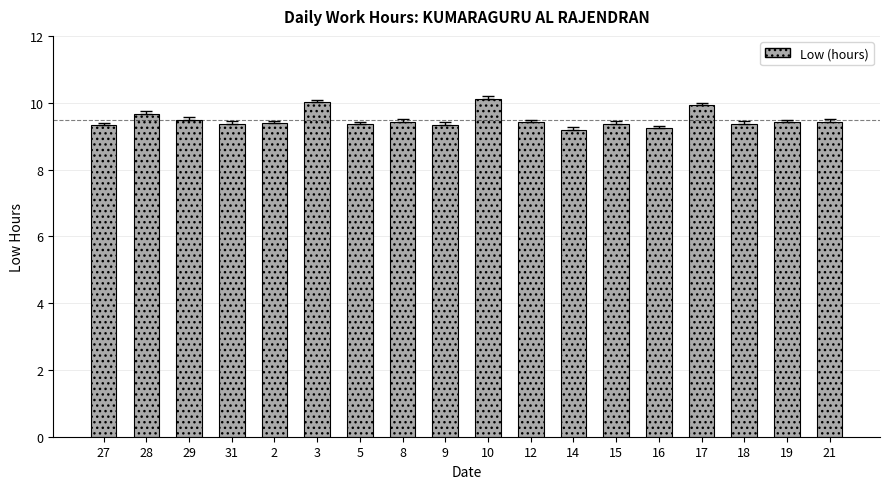

Is it true that the value at 16 is 6.1?

False